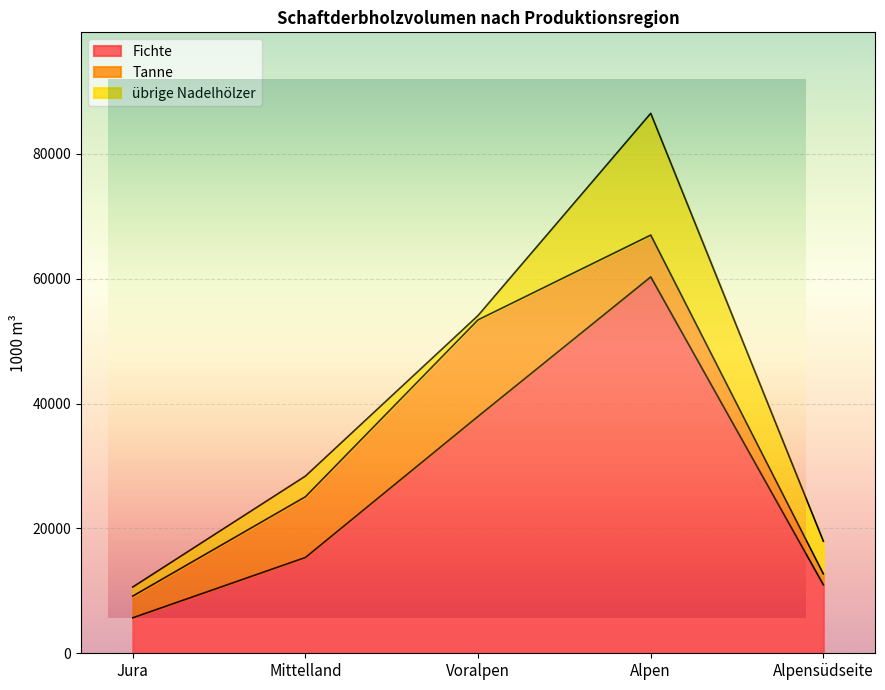

Does the chart display data point markers on the line(s)?

No